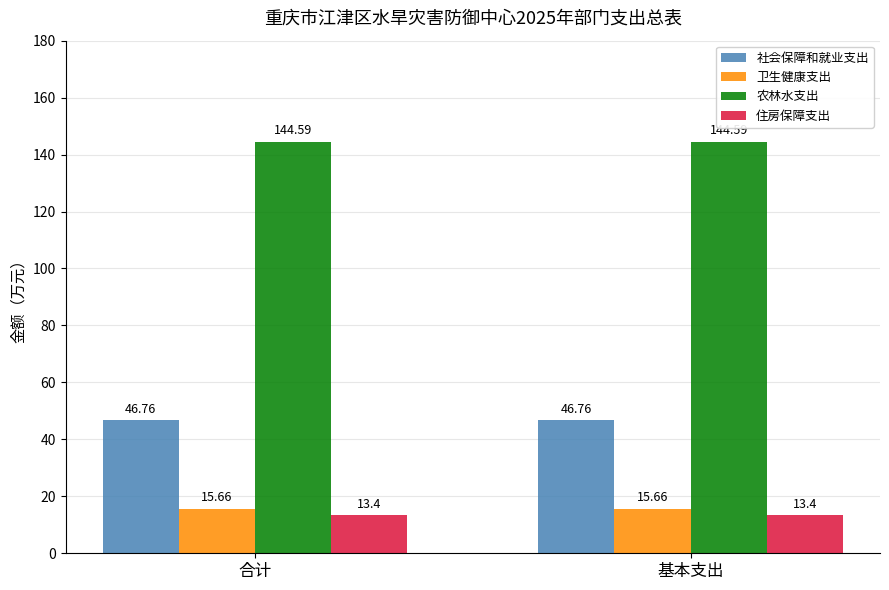

What position from the right is 基本支出?

1